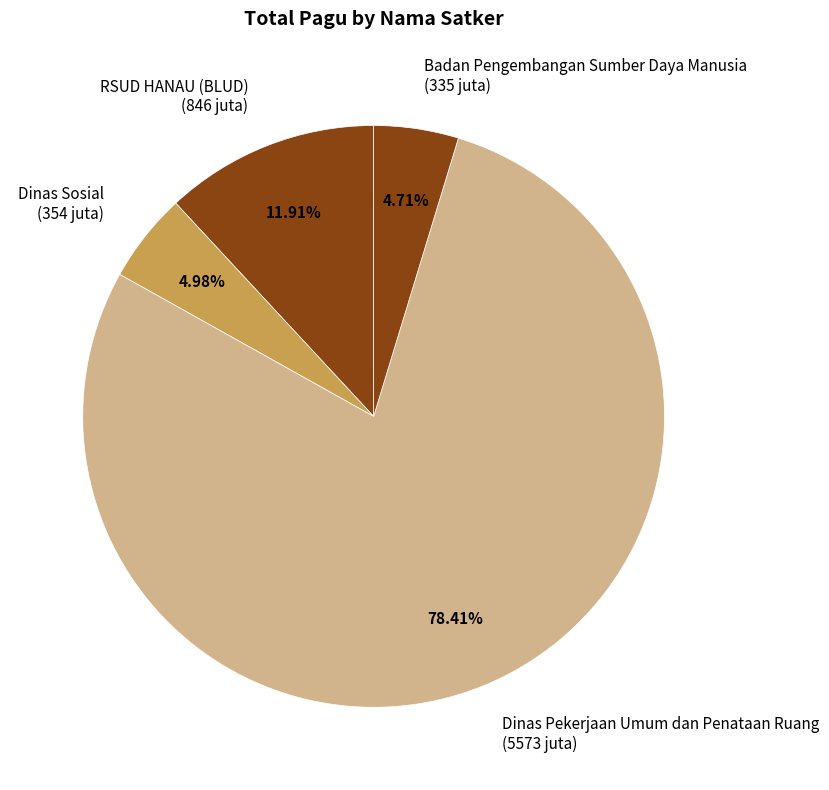

Between Badan Pengembangan Sumber Daya Manusia and Dinas Pekerjaan Umum dan Penataan Ruang, which is larger?

Dinas Pekerjaan Umum dan Penataan Ruang